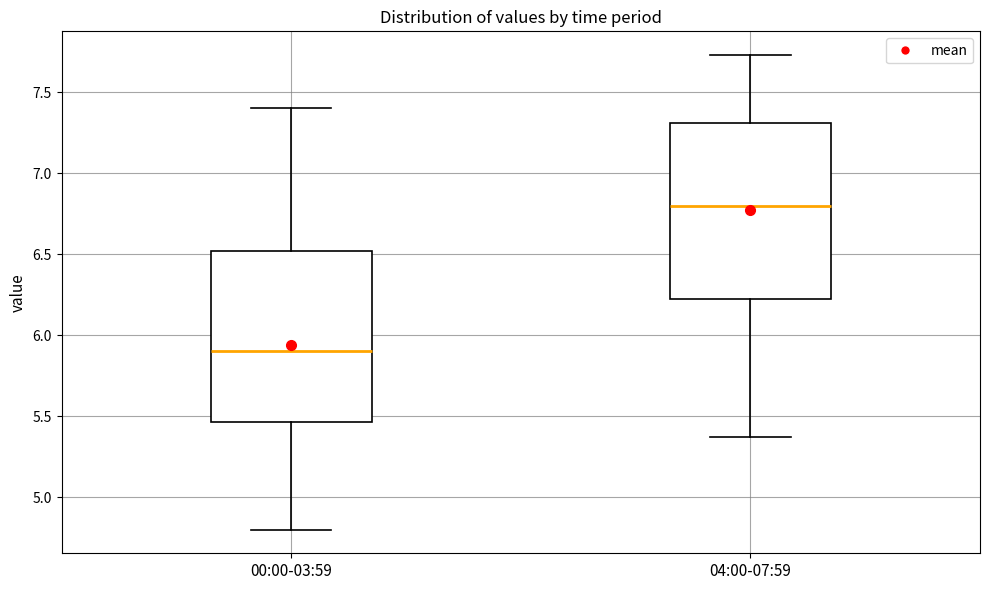

Reading left to right, read every box against the y-axis: the position of its median line, the range the box covers, and the ends of its whiskers. The values are not printed on the chart, so give them approximately, as read against the axis.

00:00-03:59: median 5.90, box 5.45 to 6.50, whiskers 4.80 to 7.40
04:00-07:59: median 6.80, box 6.20 to 7.30, whiskers 5.35 to 7.75